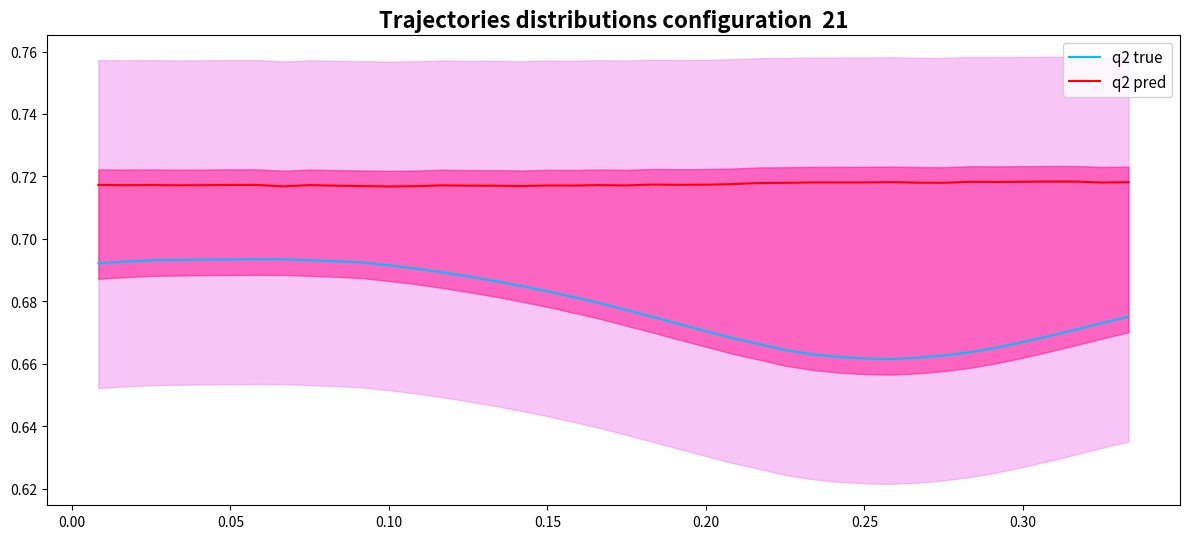

Does the chart have visible grid lines?

No